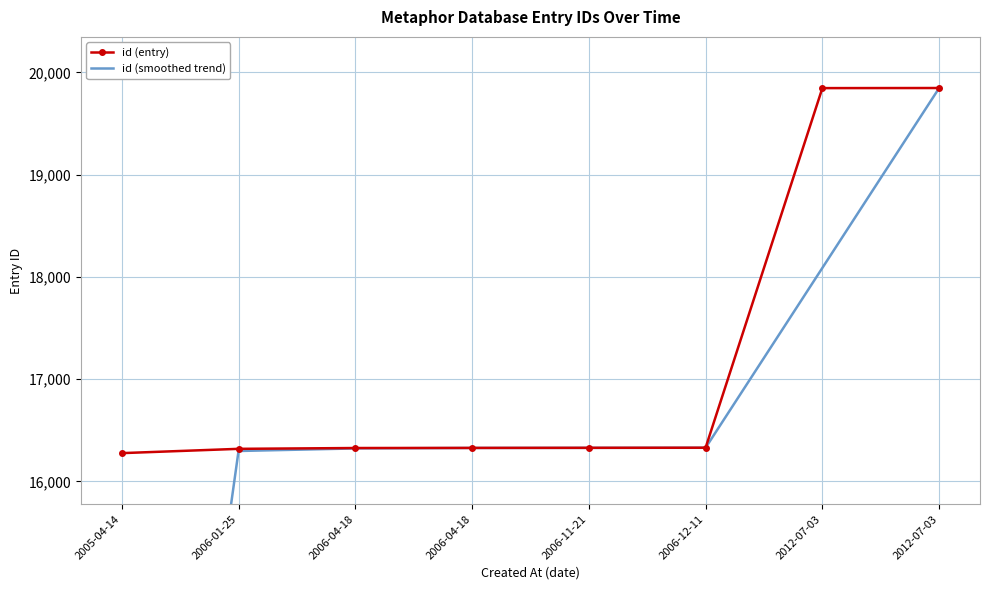

At which label does id (entry) first exceed 16328?

2006-12-11